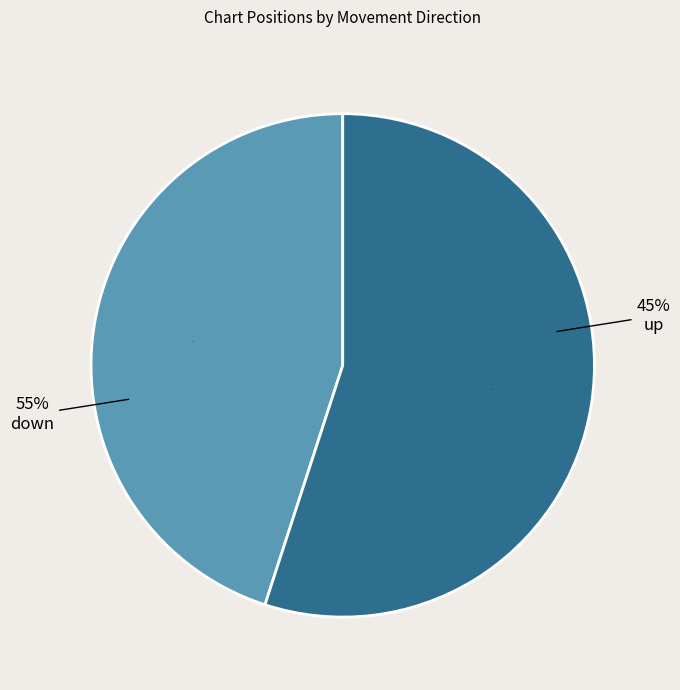

How many slices are in this pie chart?

2